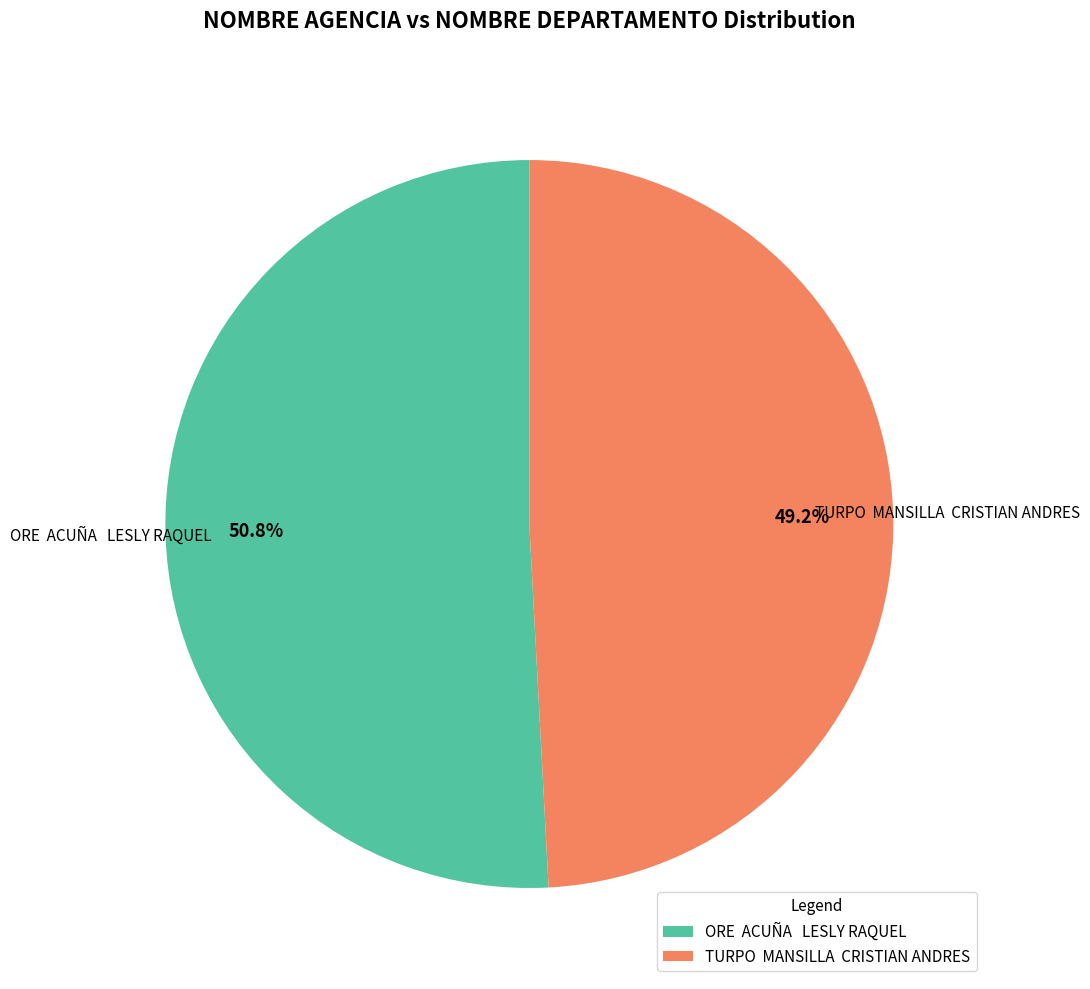

Which category accounts for the majority?

ORE ACUÑA LESLY RAQUEL